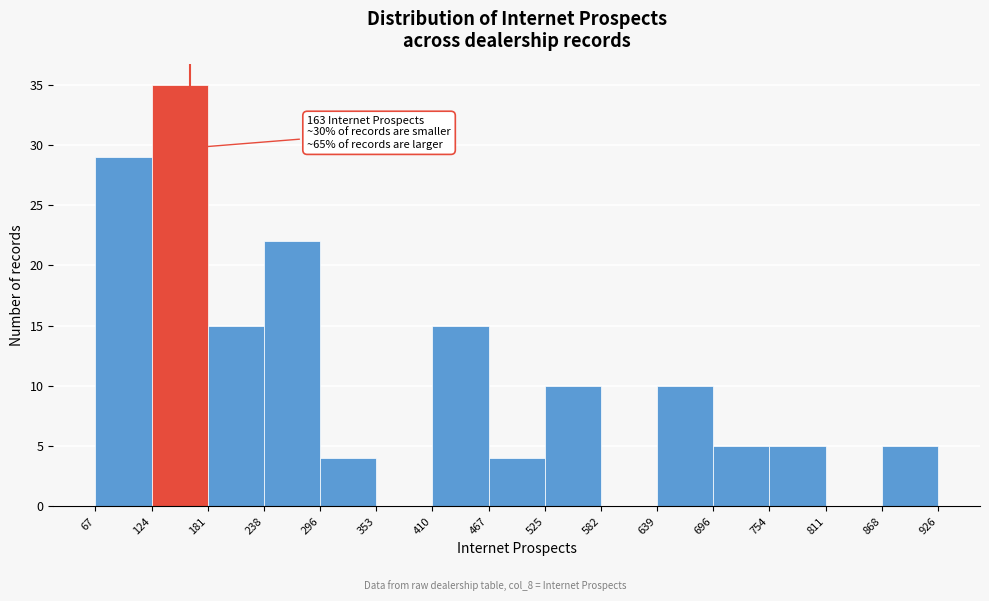

Which range on the x-axis has the tallest bar?

124 to 181